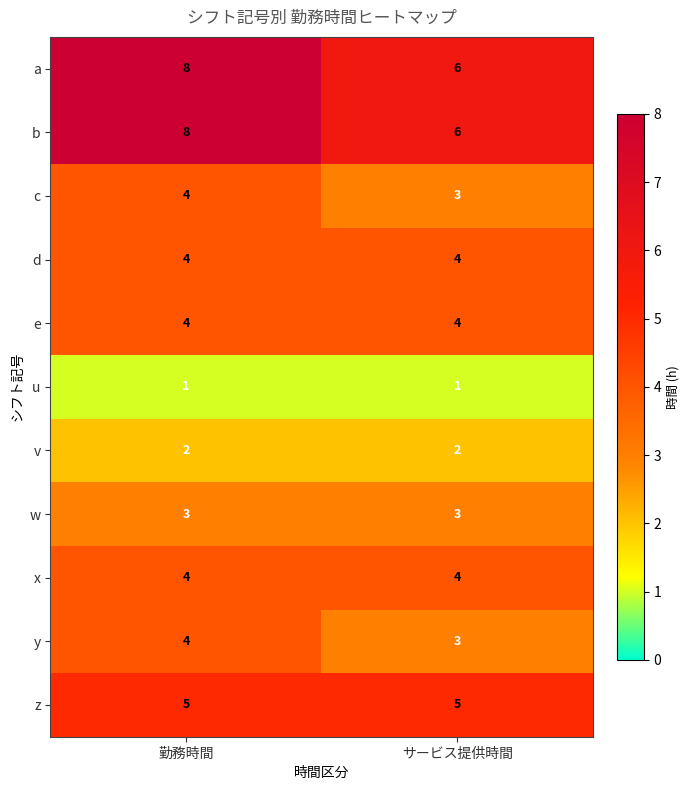

How many categories are shown in the chart?

2